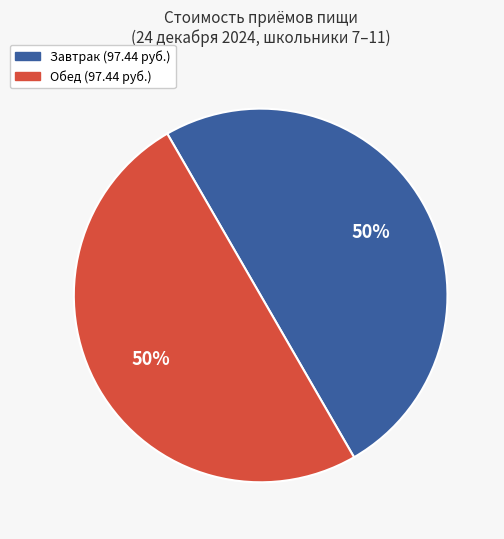

How many slices are in this pie chart?

2